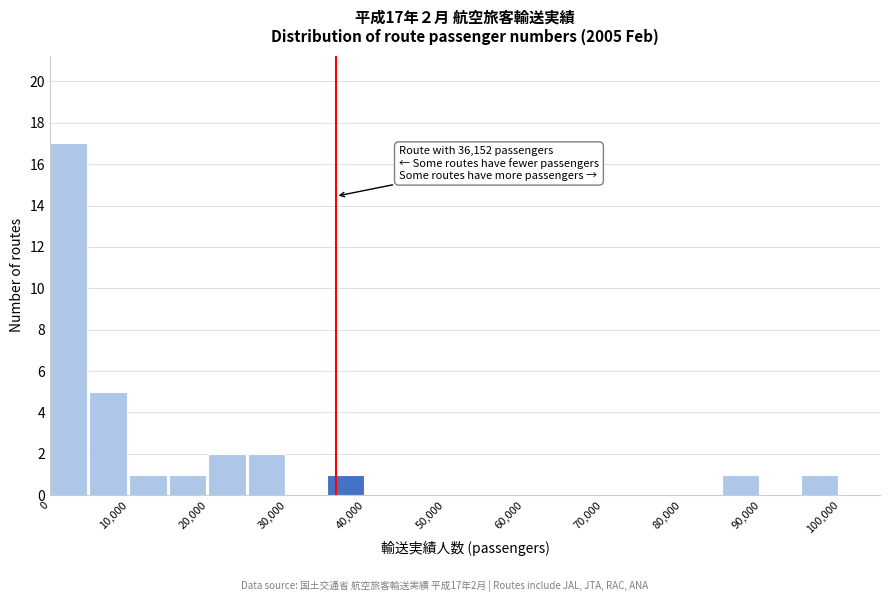

Which range on the x-axis has the tallest bar?

0 to 5000